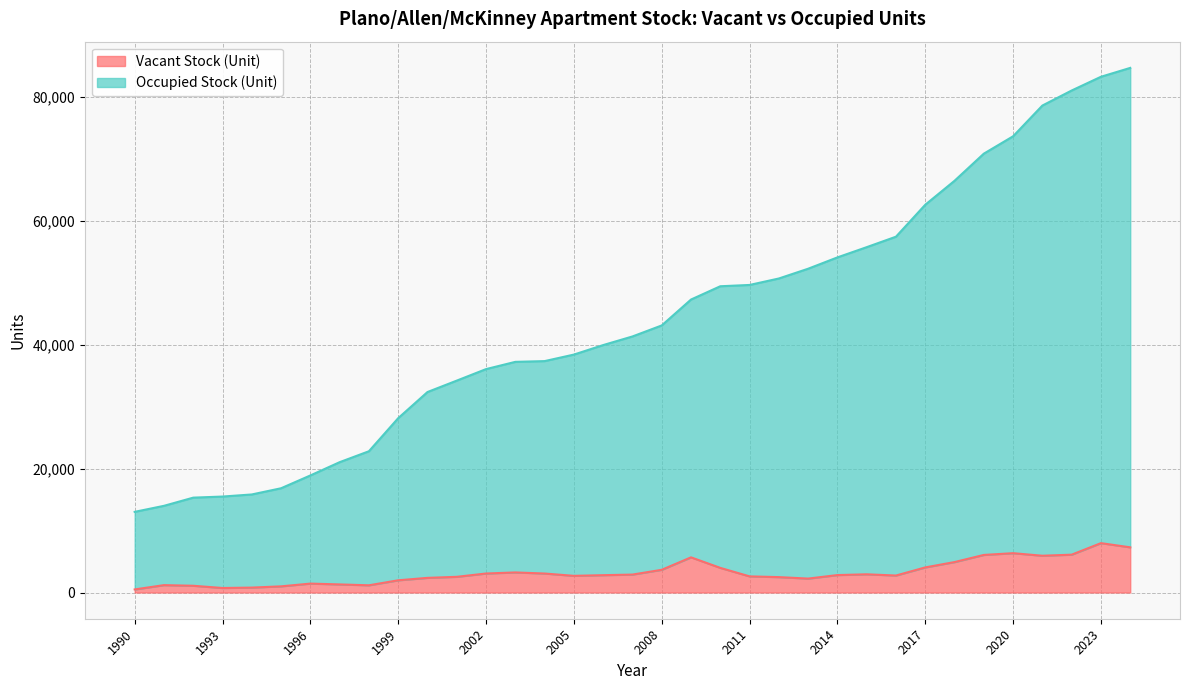

At which category does Vacant Stock (Unit) reach its first local valley?

1993